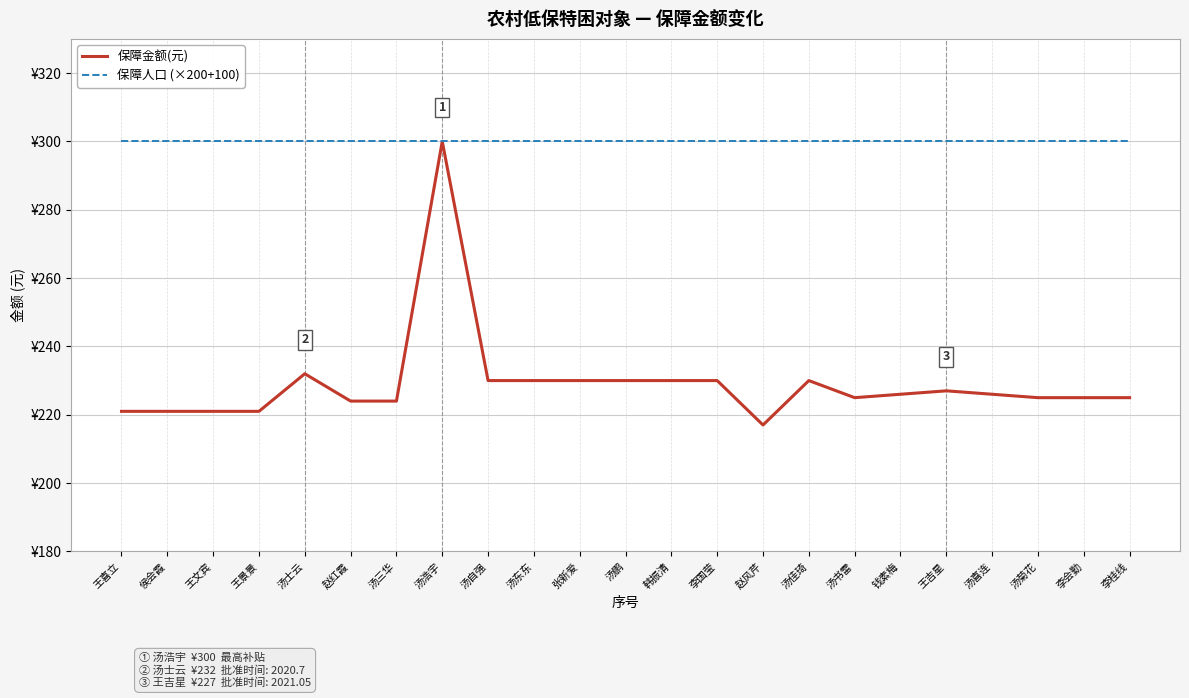

True or false: 保障金额(元) has more than 0 interior local peaks.

True